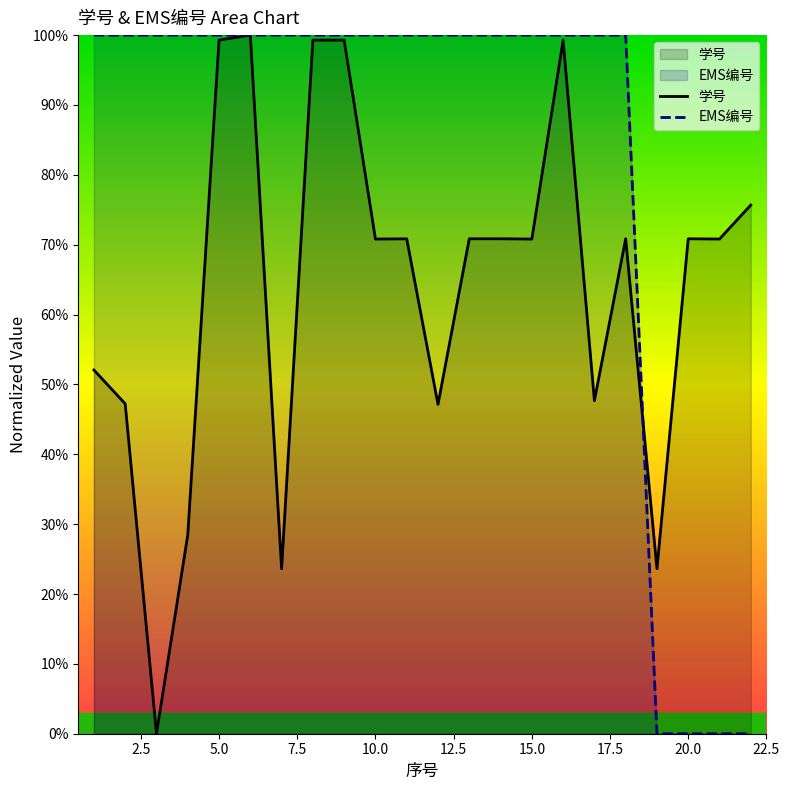

How many interior local peaks does the EMS编号 series have?

1